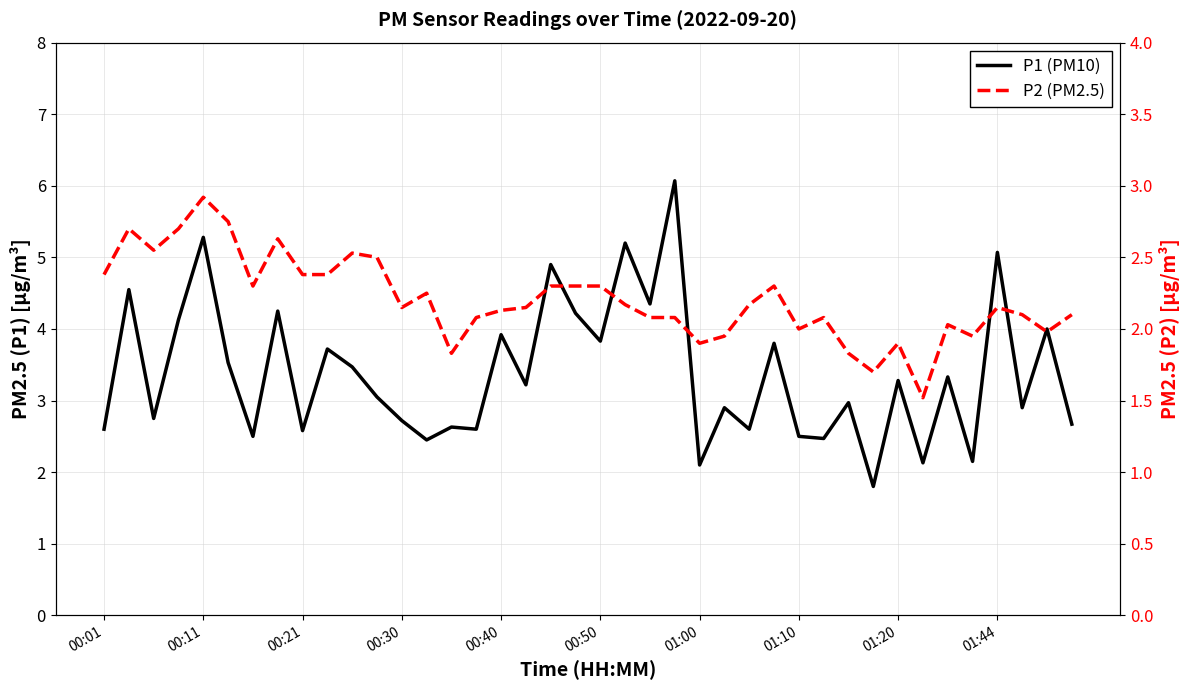

Does the chart display data point markers on the line(s)?

No